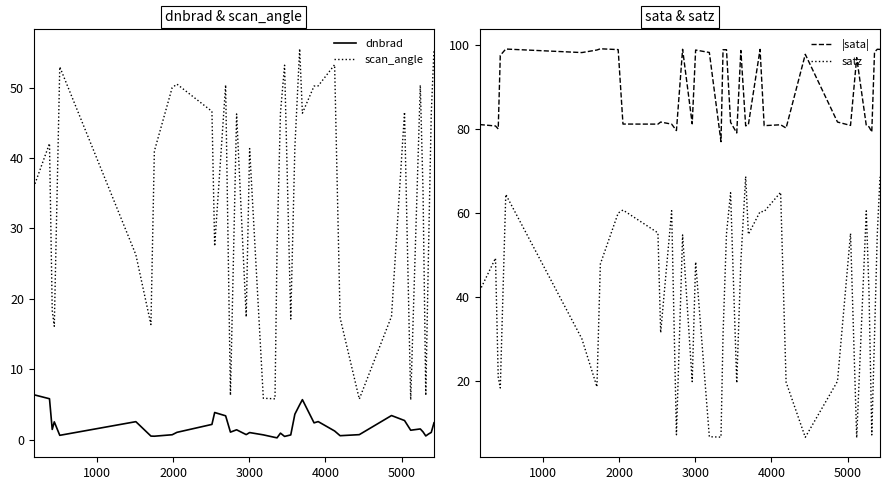

True or false: dnbrad and scan_angle cross at least once.

False